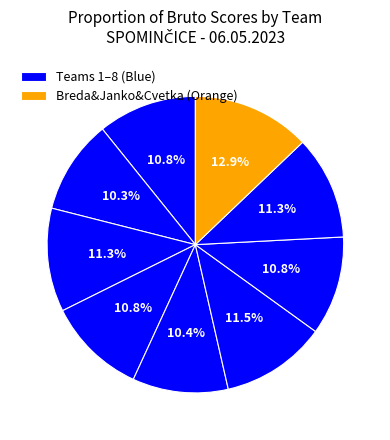

Is there any slice that represents more than half of the pie?

No